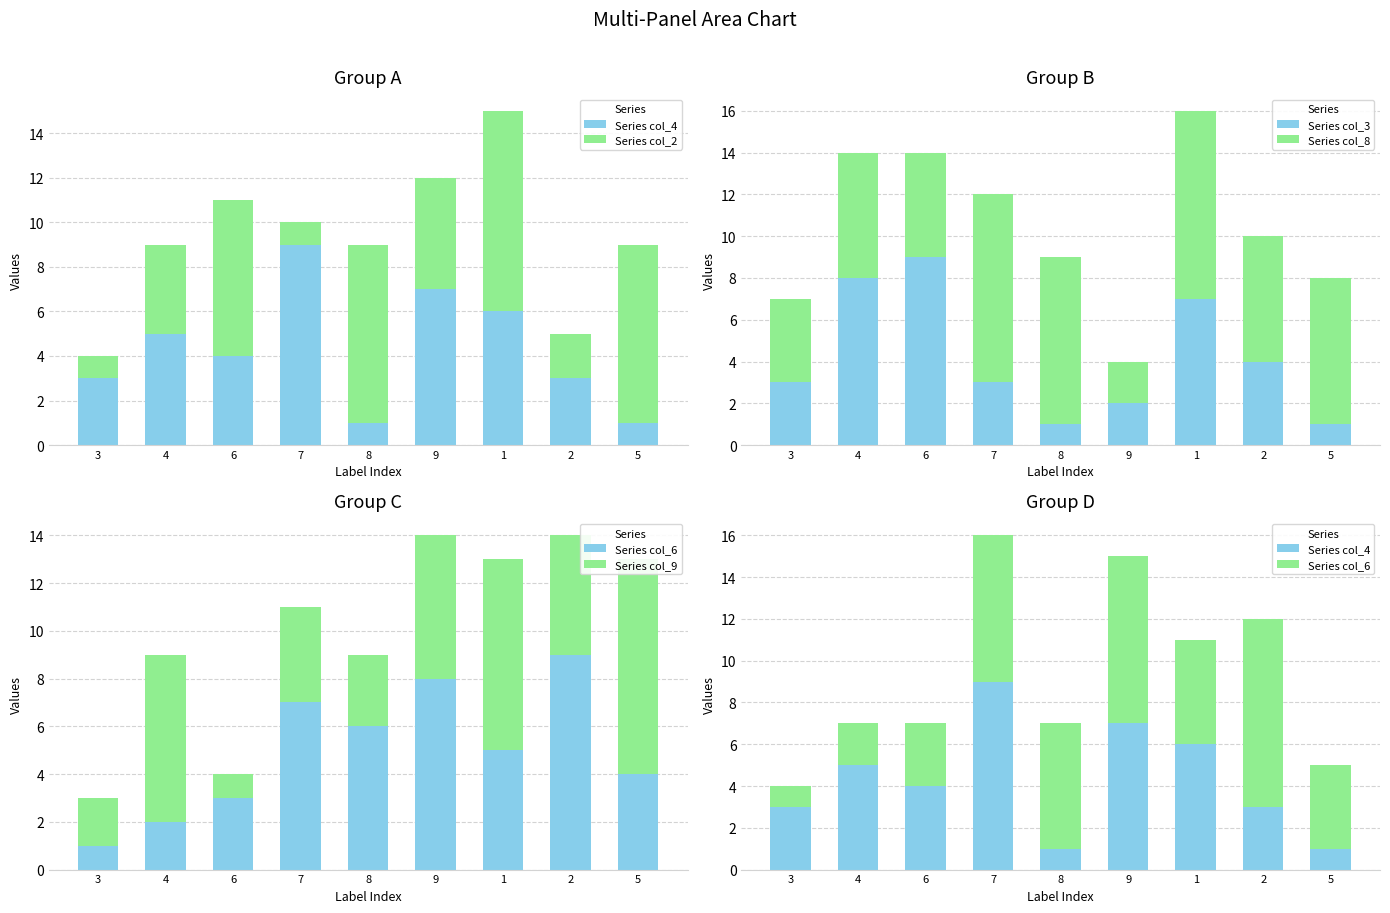

The value of Series col_4 at 4 is 5. True or false?

True